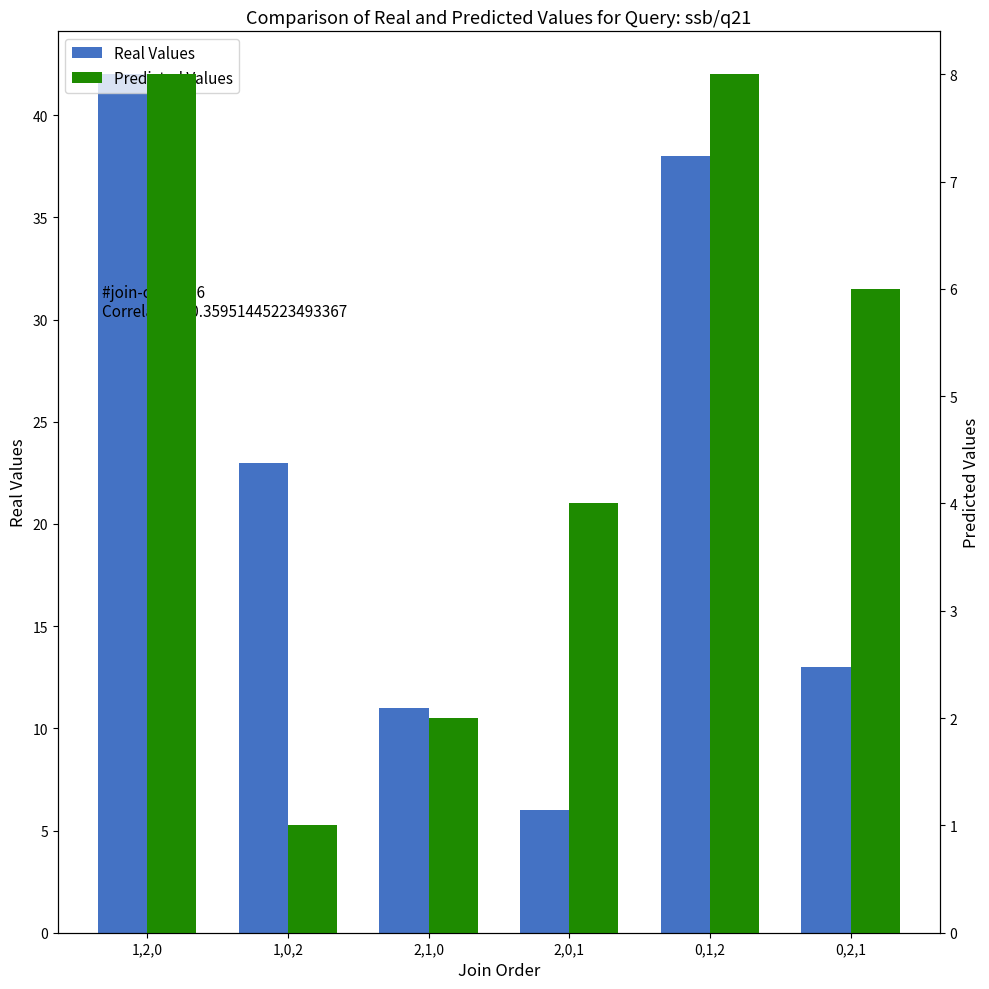

What is the minimum value for Predicted Values?

1